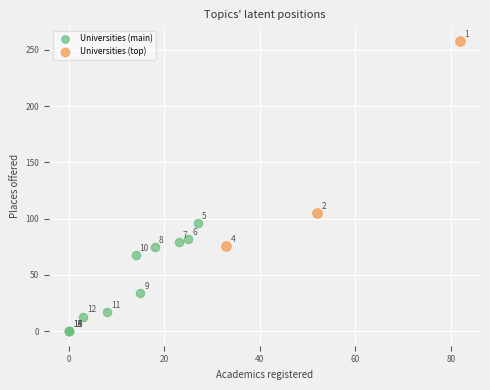

Which series contains the lowest Y value?

Universities (main)